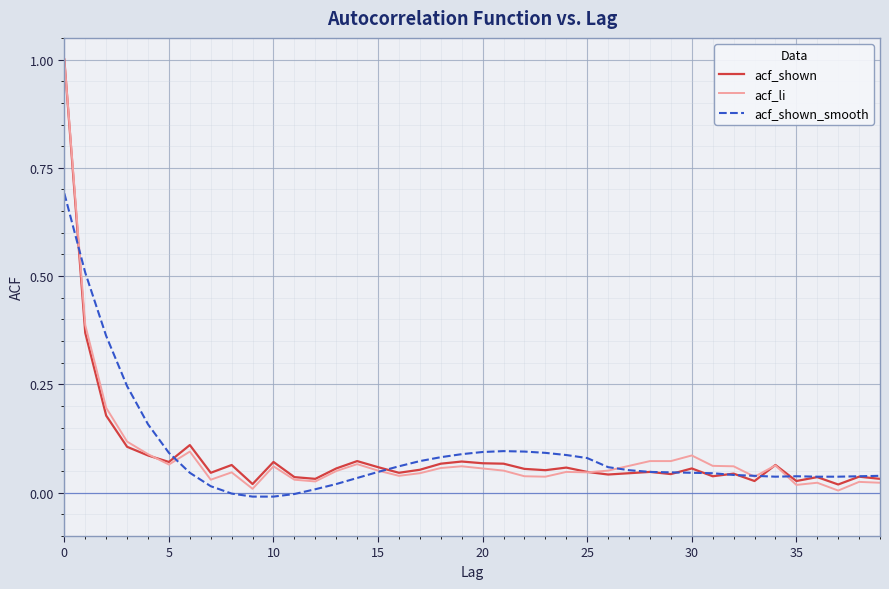

What is the greatest value displayed?

1.0